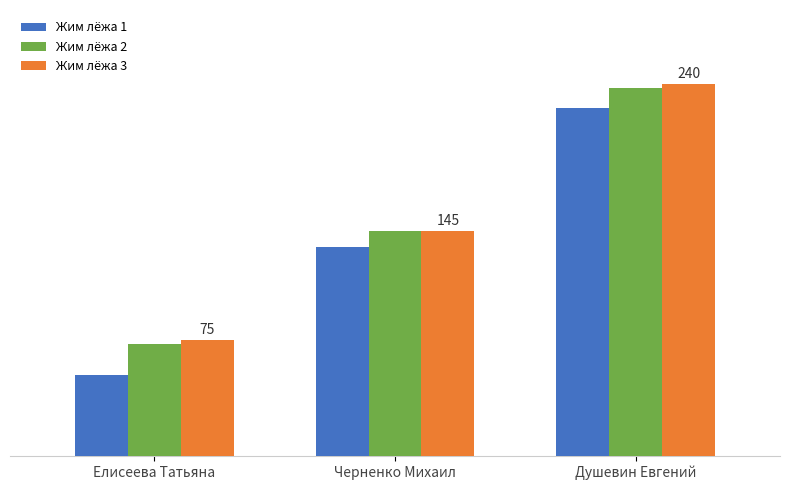

Which series has the largest total across all categories?

Жим лёжа 3